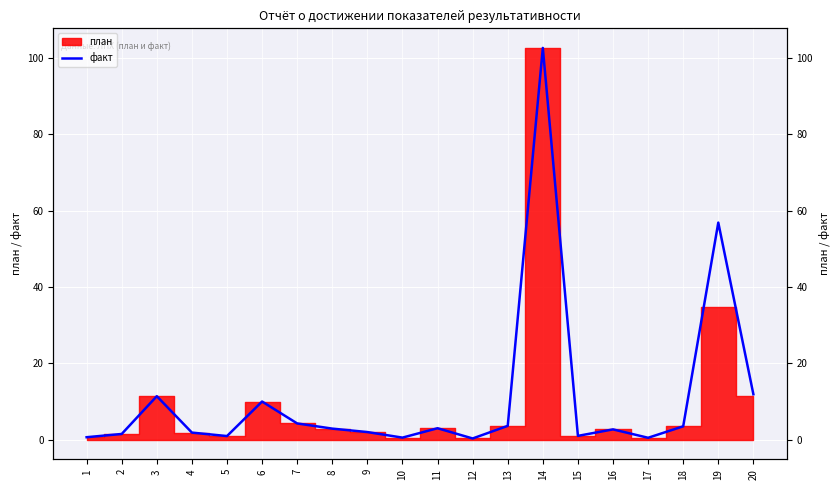

Count the number of categories in the chart.

20